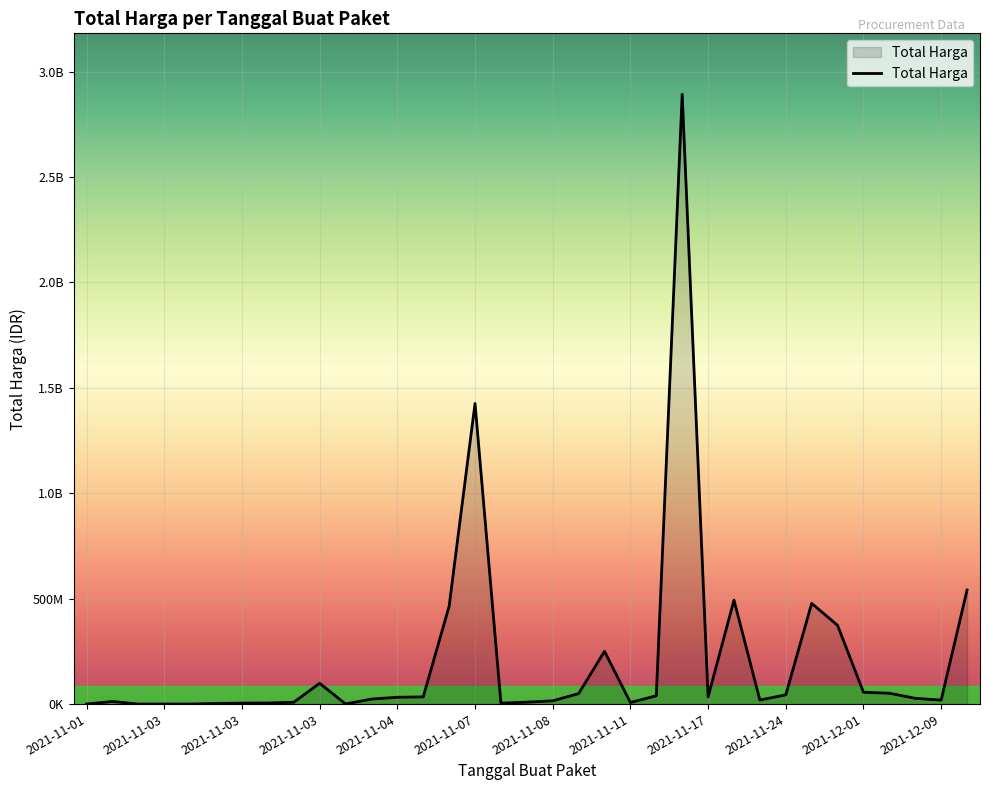

Where is the first local maximum?

2021-11-03